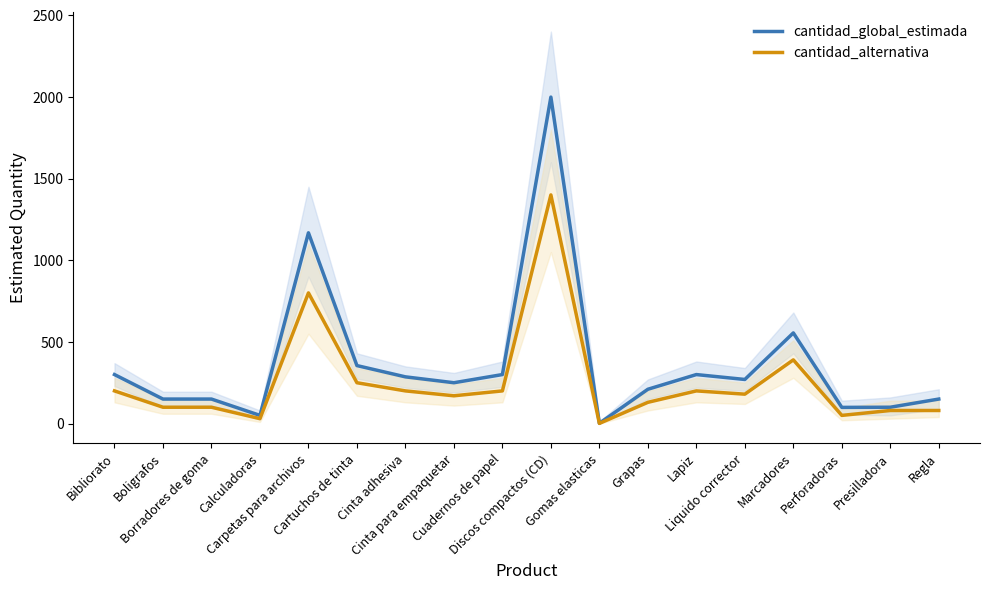

What is the difference between the cantidad_alternativa values at Cuadernos de papel and Borradores de goma?

100